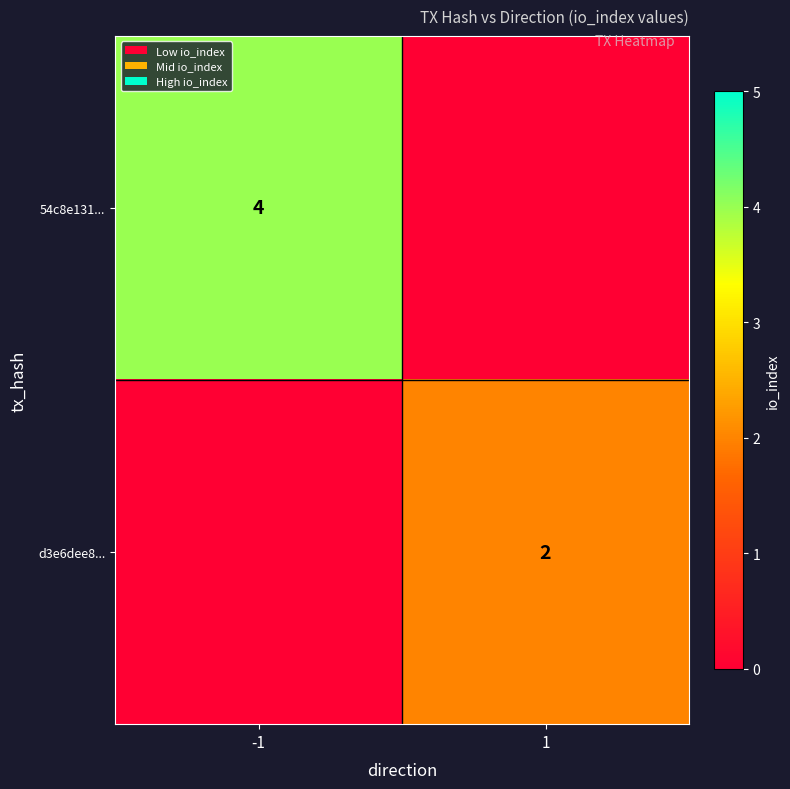

The value of d3e6dee8... at 1 is 2. True or false?

True